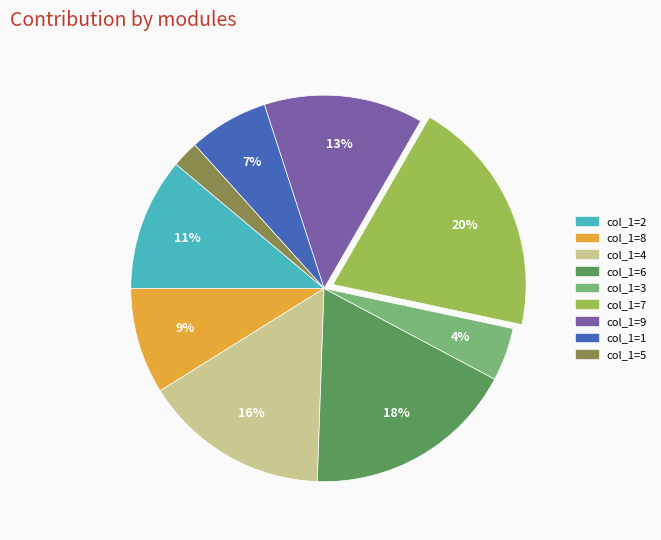

Is there a majority slice in this chart?

No